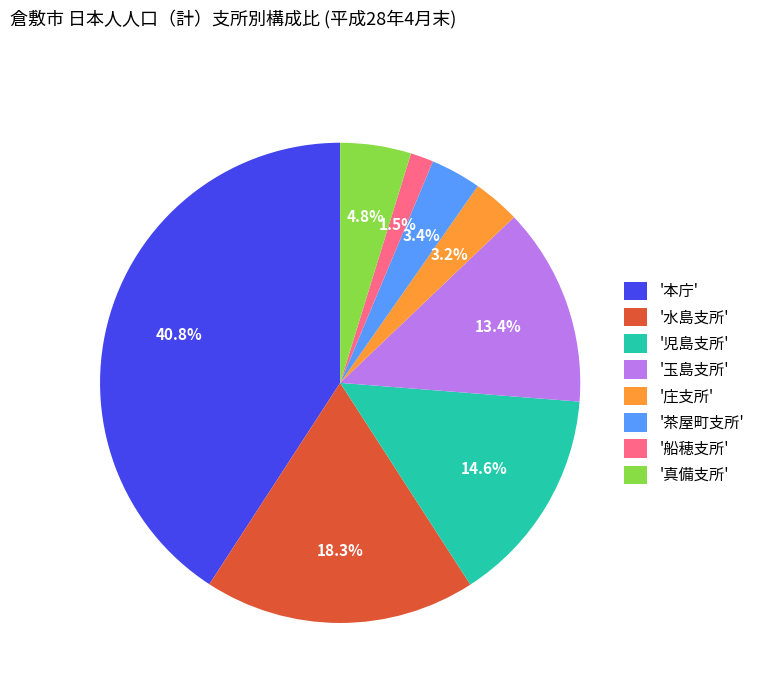

Between '船穂支所' and '児島支所', which is larger?

'児島支所'